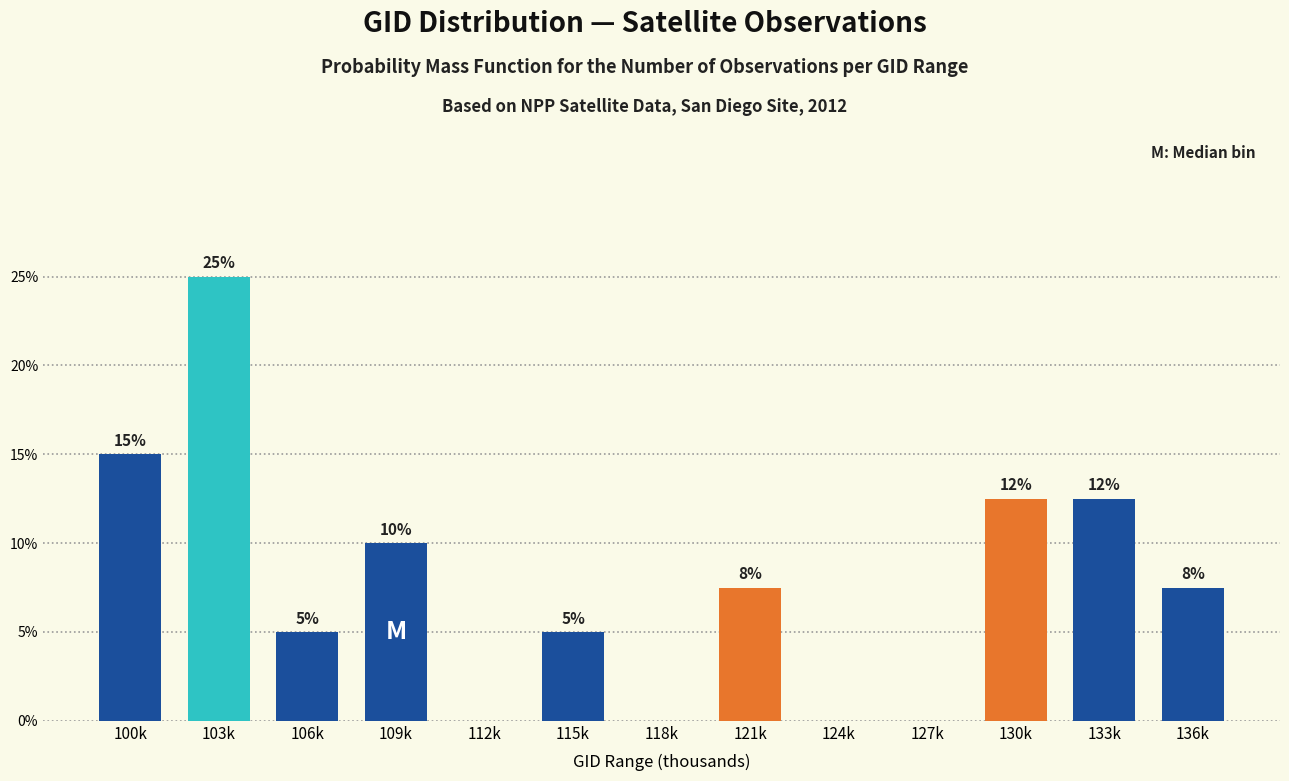

The value at 124k is 13.3. True or false?

False